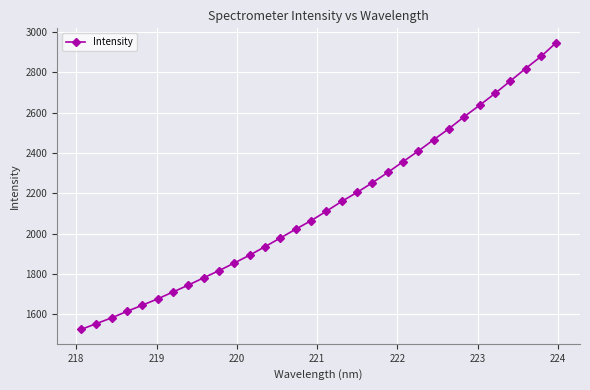

What is the smallest value displayed?

1525.1